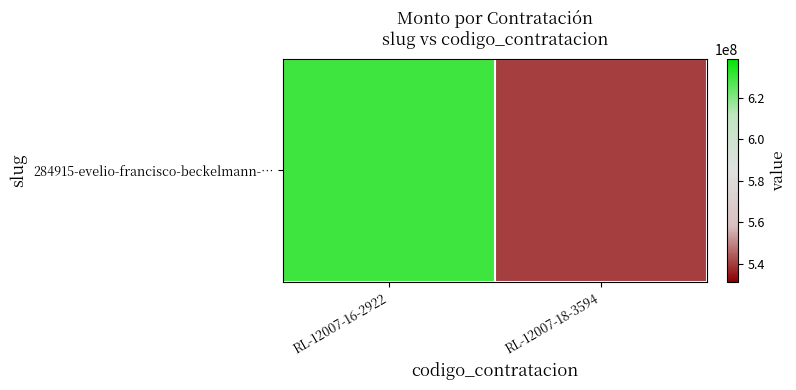

The chart shows a value of 540000000 at RL-12007-18-3594. True or false?

True